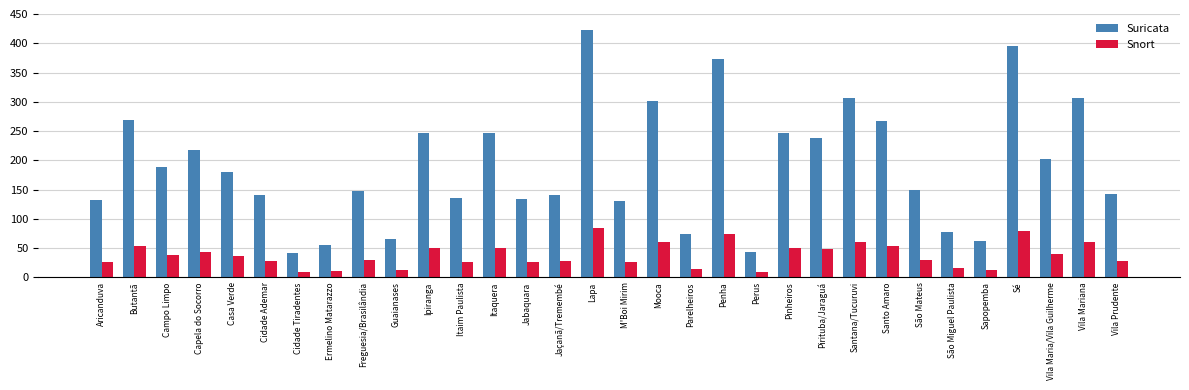

What is the highest value of the Suricata series?

422.0